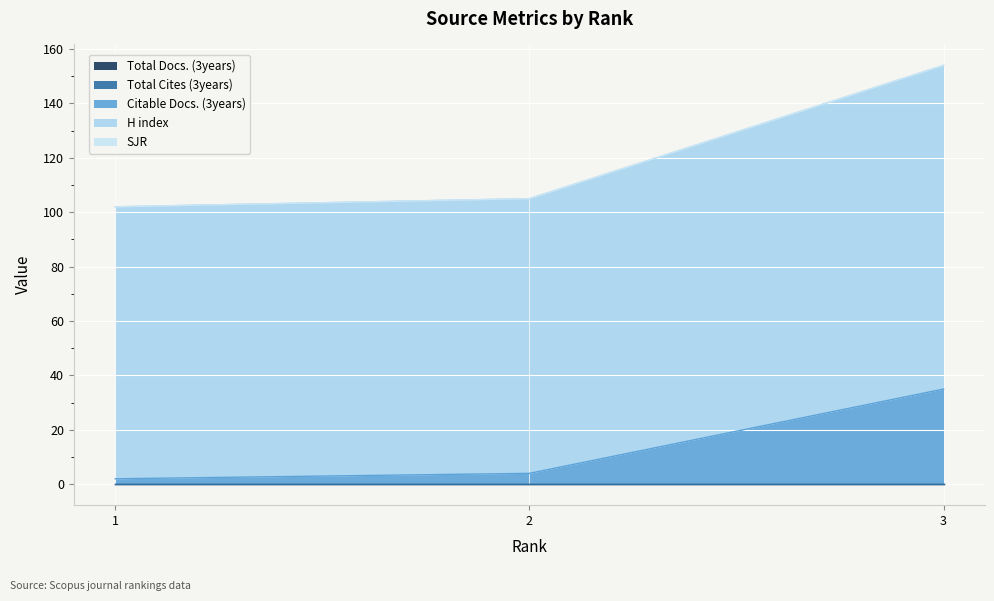

The Citable Docs. (3years) series shows 35 at 3. True or false?

True